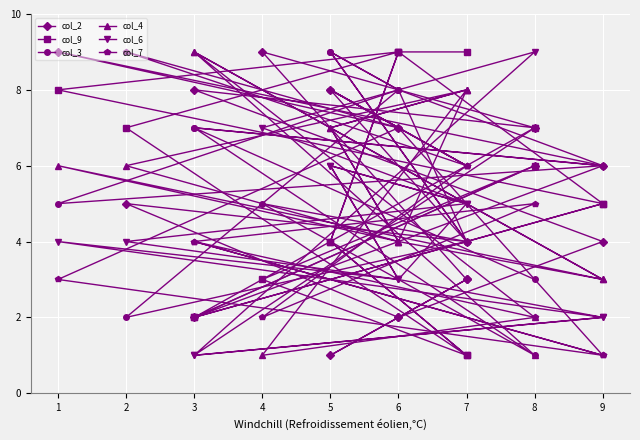

At which label does col_2 reach its peak?

4